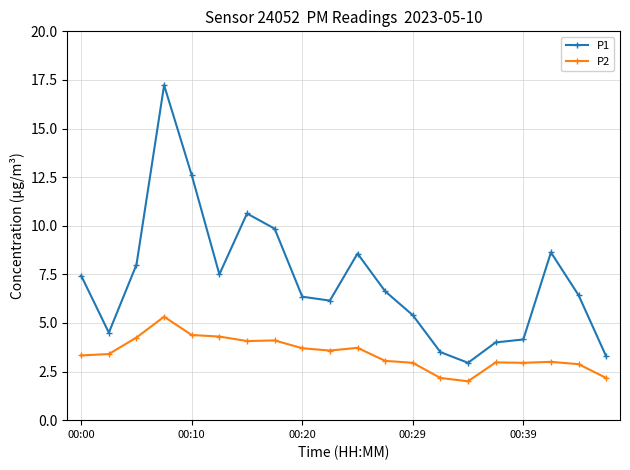

Does the chart display data point markers on the line(s)?

Yes